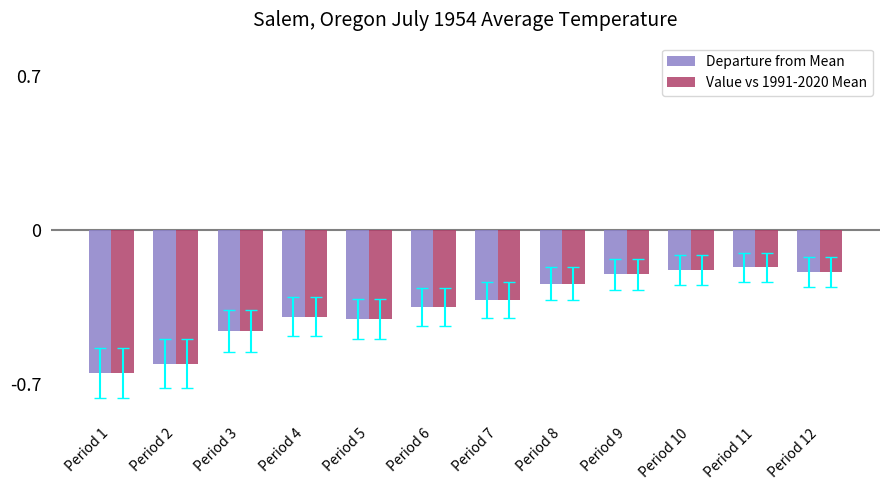

Which category has the lowest value in the Value vs 1991-2020 Mean series?

Period 1